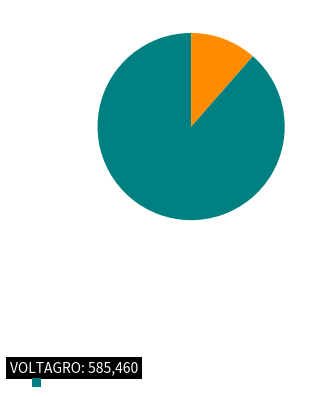

Does any single category account for the majority?

Yes